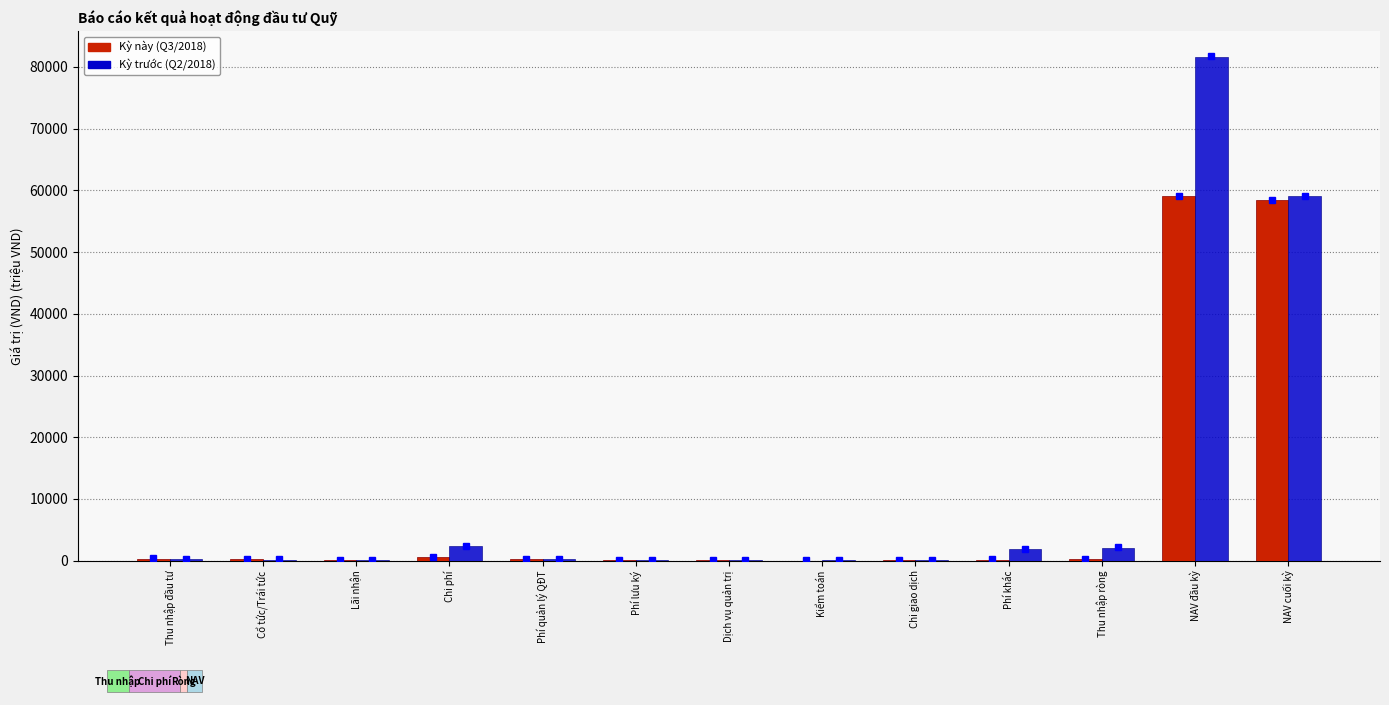

Does the chart contain stacked bars?

No